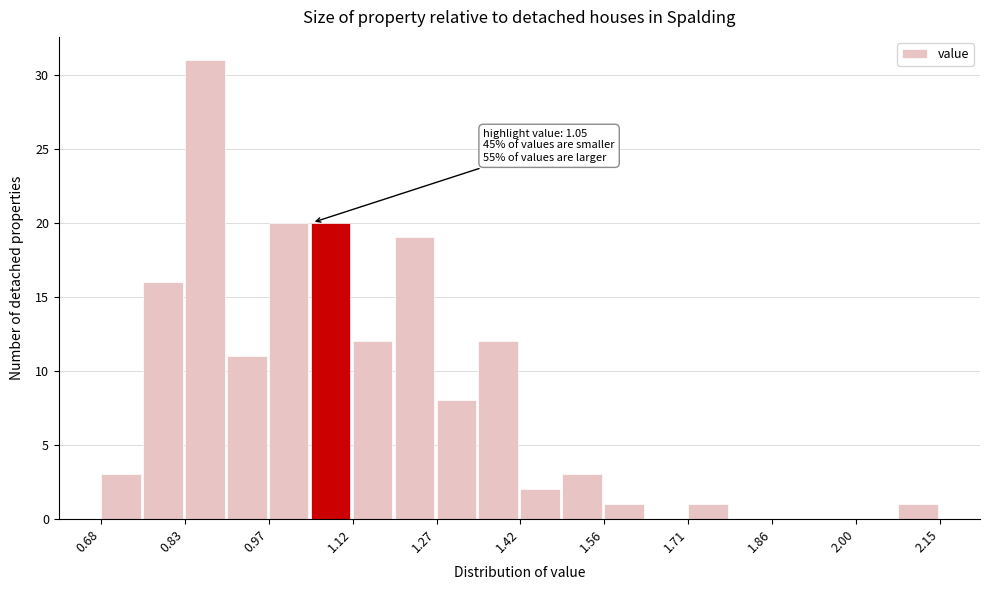

Around what value on the x-axis is the tallest bar? Give the approximate position of its centre, as read against the axis.

0.86